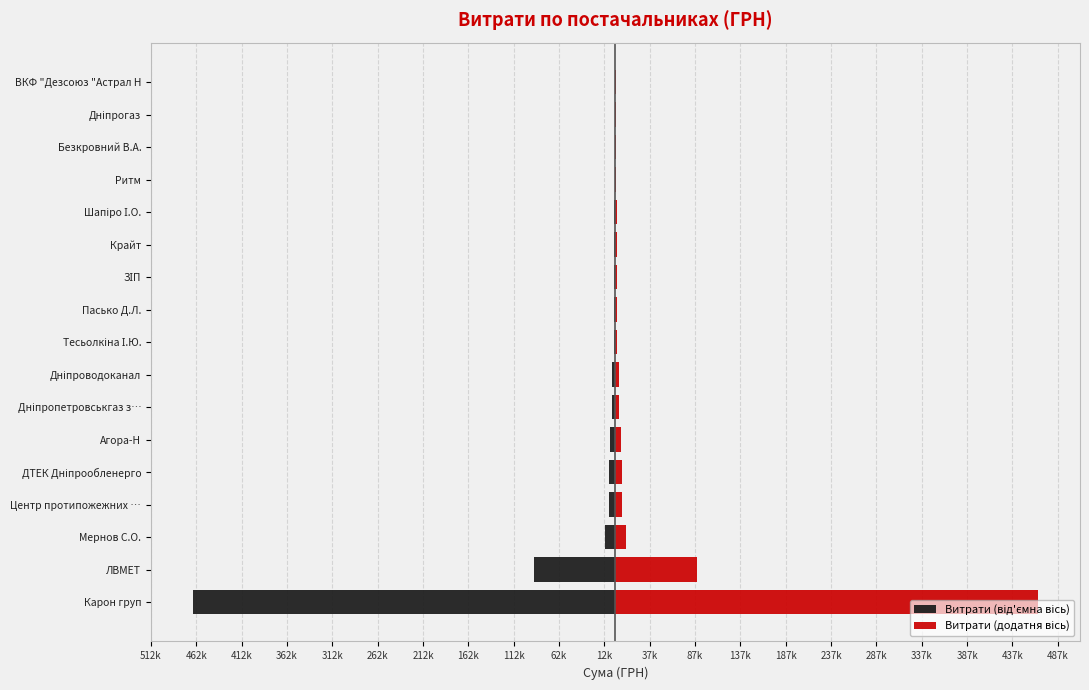

Is it true that Витрати (від'ємна вісь) equals -1932.5 at Шапіро І.О.?

False